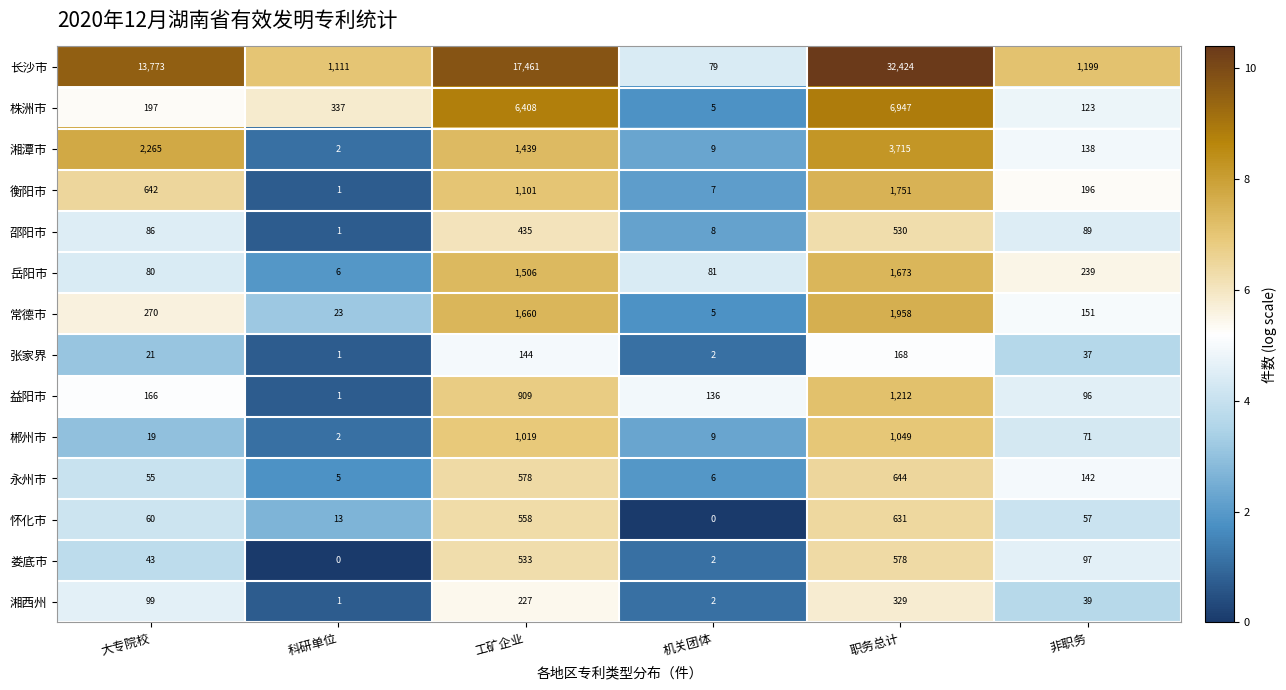

Rank the series at 大专院校 from lowest to highest value.

郴州市, 张家界, 娄底市, 永州市, 怀化市, 岳阳市, 邵阳市, 湘西州, 益阳市, 株洲市, 常德市, 衡阳市, 湘潭市, 长沙市